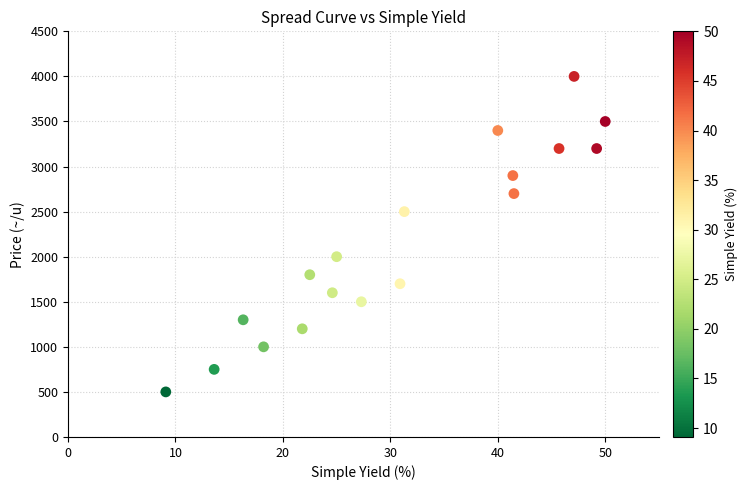

What is the range of Y values (max minus min)?

3500